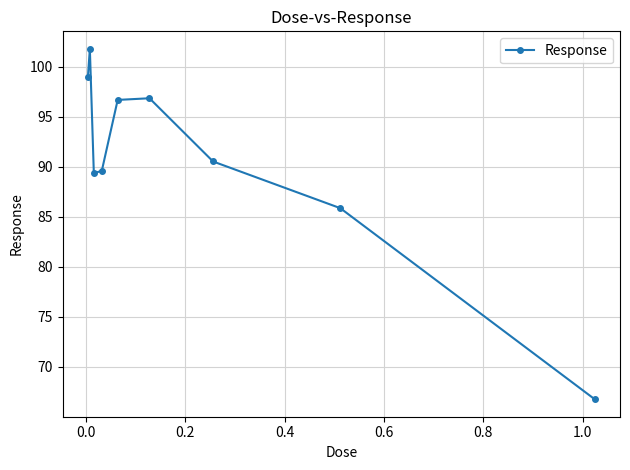

What is the sum of all values?

816.3